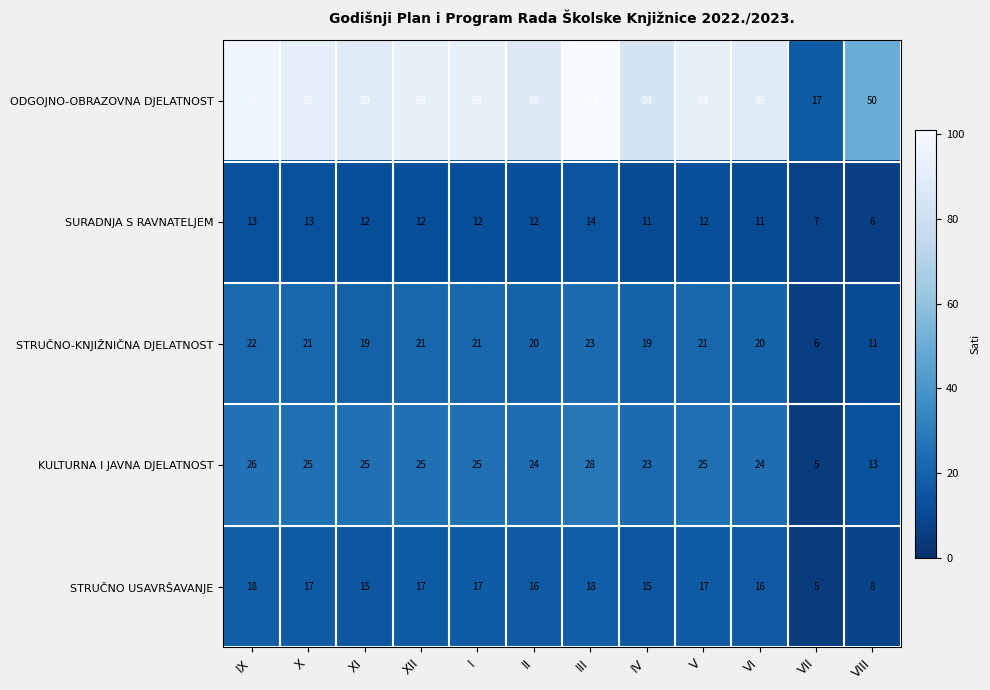

What is the sum of all STRUČNO-KNJIŽNIČNA DJELATNOST values?

224